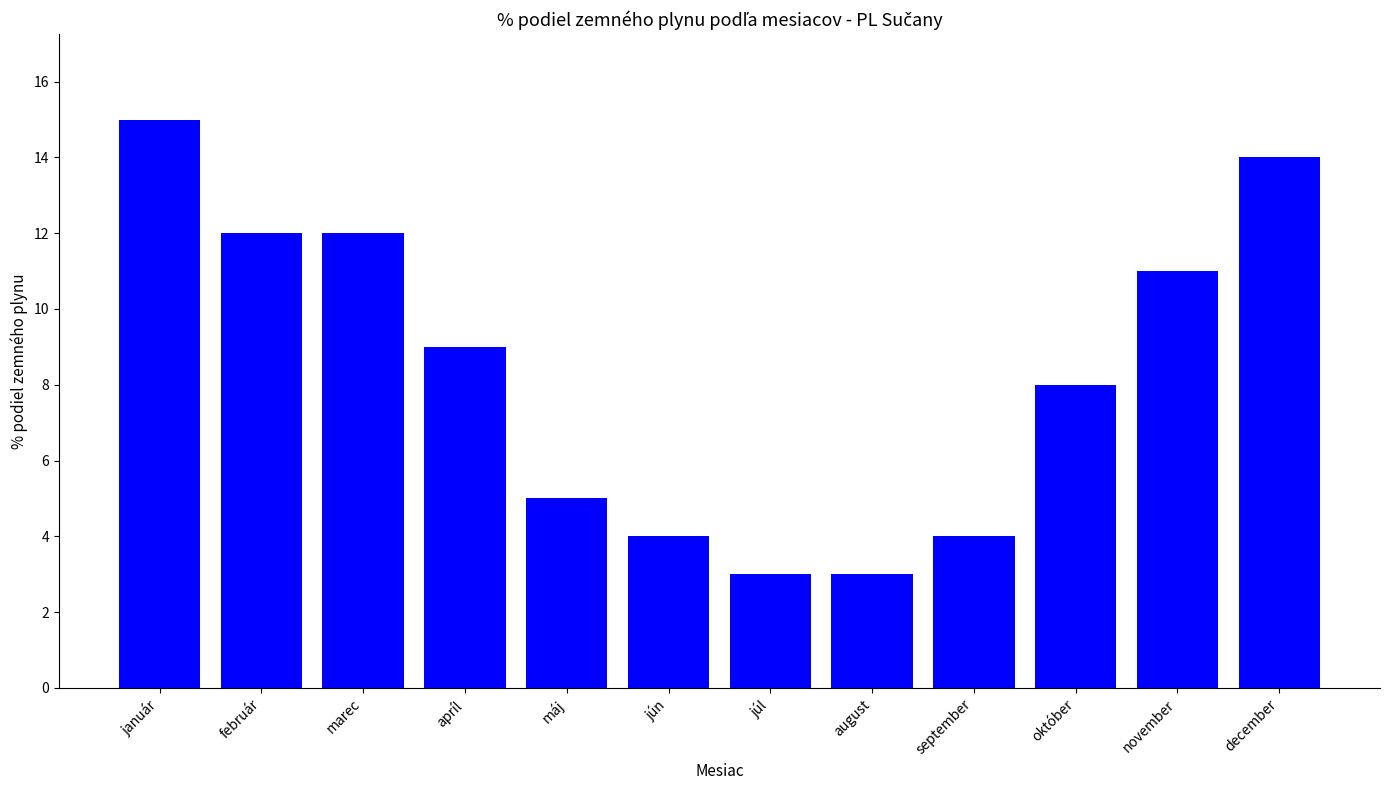

Which has a higher value, október or jún?

október